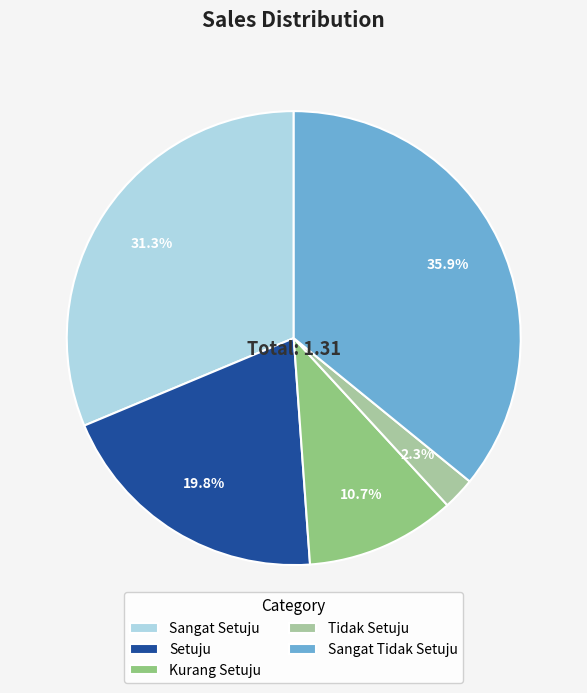

Rank the categories by value from highest to lowest.

Sangat Tidak Setuju, Sangat Setuju, Setuju, Kurang Setuju, Tidak Setuju